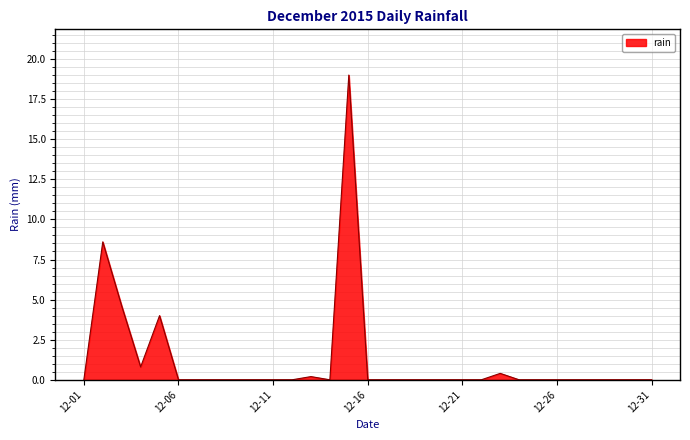

Reading left to right, transcribe all the data shown in this chart.

0.0	8.6	4.6	0.8	4.0	0.0	0.0	0.0	0.0	0.0	0.0	0.0	0.2	0.0	19.0	0.0	0.0	0.0	0.0	0.0	0.0	0.0	0.4	0.0	0.0	0.0	0.0	0.0	0.0	0.0	0.0